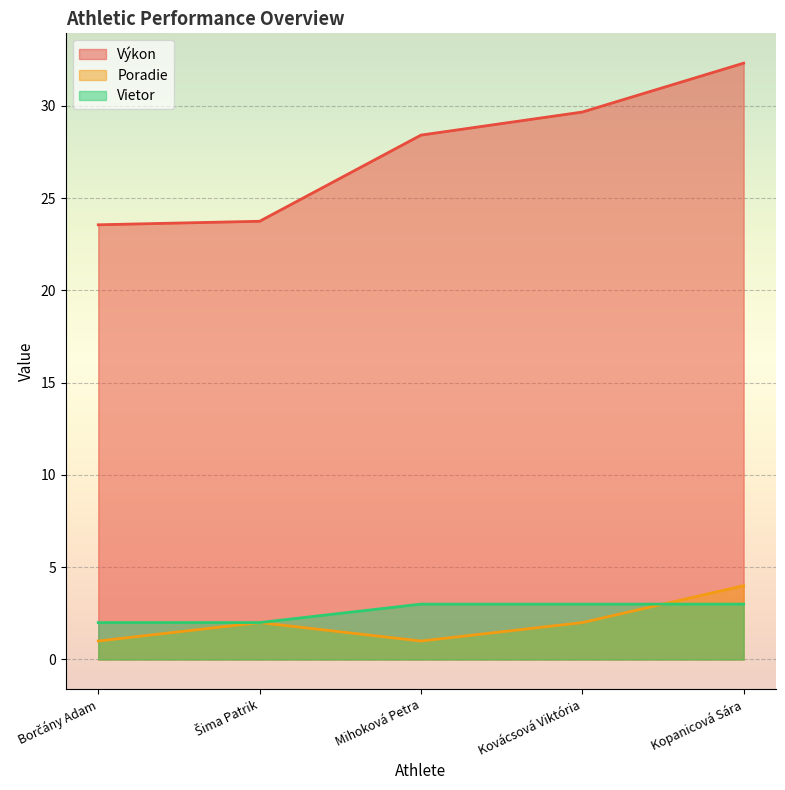

Rank the series by their maximum value, from highest to lowest.

Výkon, Poradie, Vietor